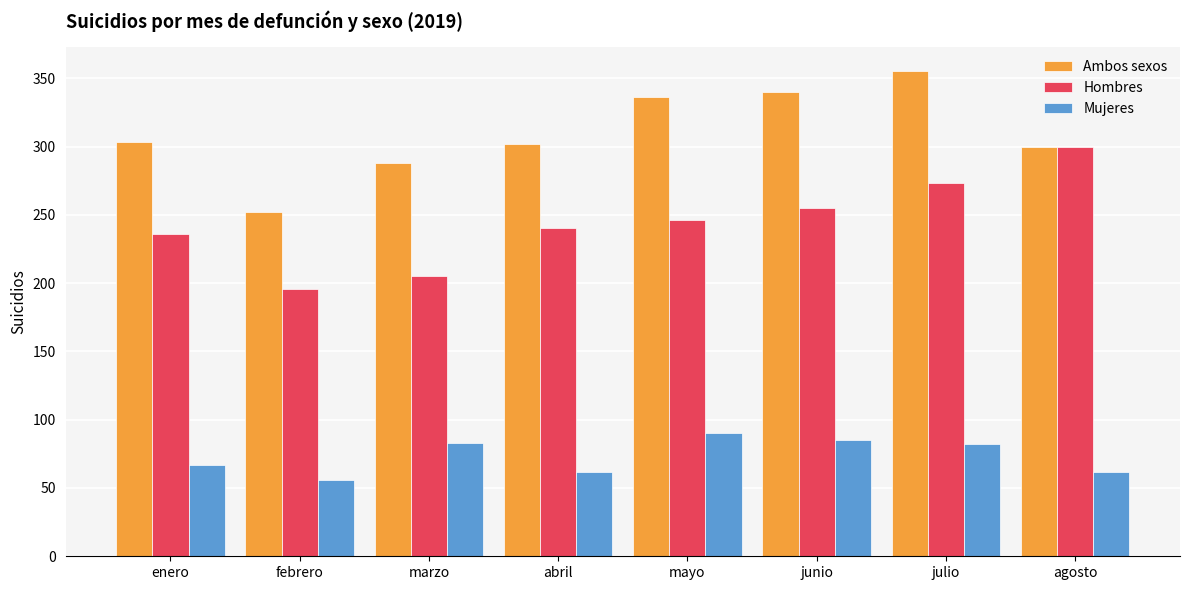

Which series has the largest total across all categories?

Ambos sexos